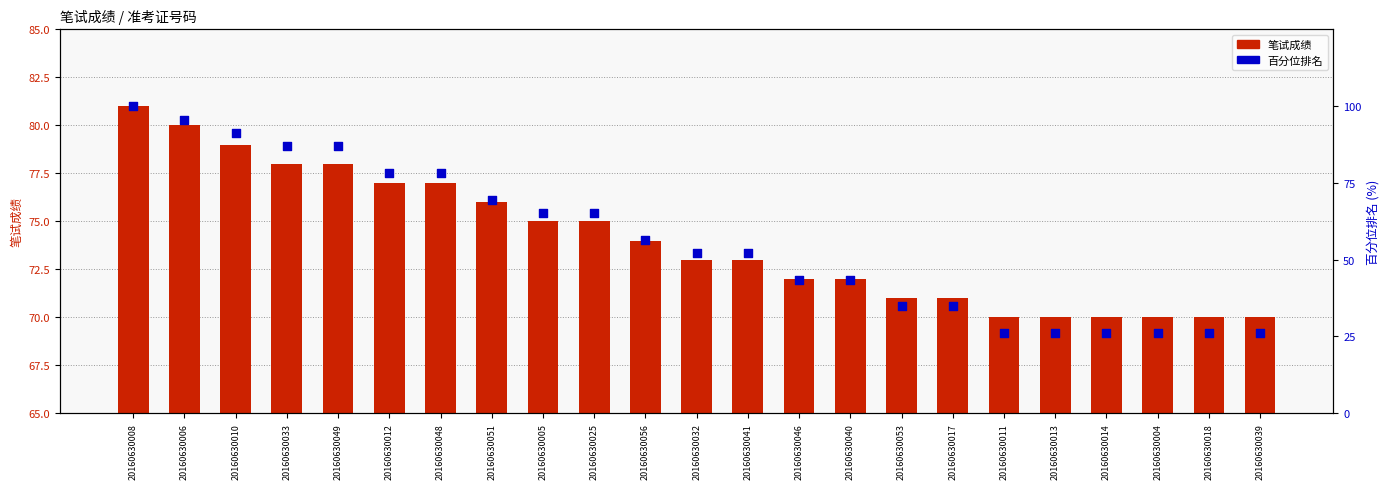

At which category is the sum across all series the highest?

20160630008